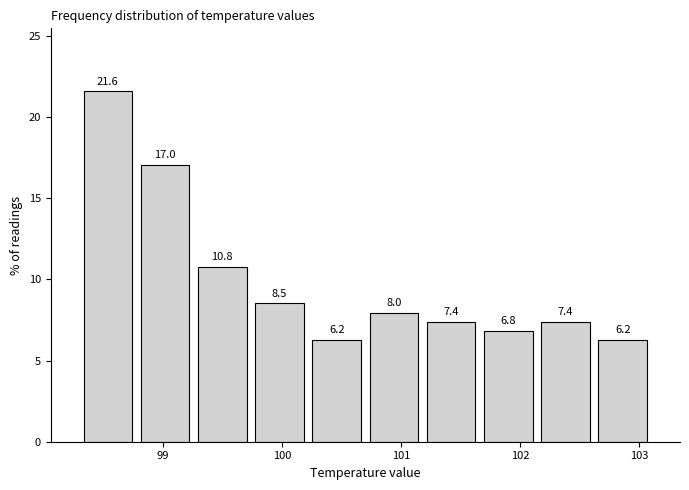

Reading left to right, list every bar in this chart as the range it spans on the x-axis followed by its height. The bar edges are not printed on the chart, so give them approximately, as read against the axis.

98.30 to 98.78: 21.6
98.78 to 99.26: 17.0
99.26 to 99.74: 10.8
99.74 to 100.22: 8.5
100.22 to 100.70: 6.2
100.70 to 101.18: 8.0
101.18 to 101.66: 7.4
101.66 to 102.14: 6.8
102.14 to 102.62: 7.4
102.62 to 103.10: 6.2